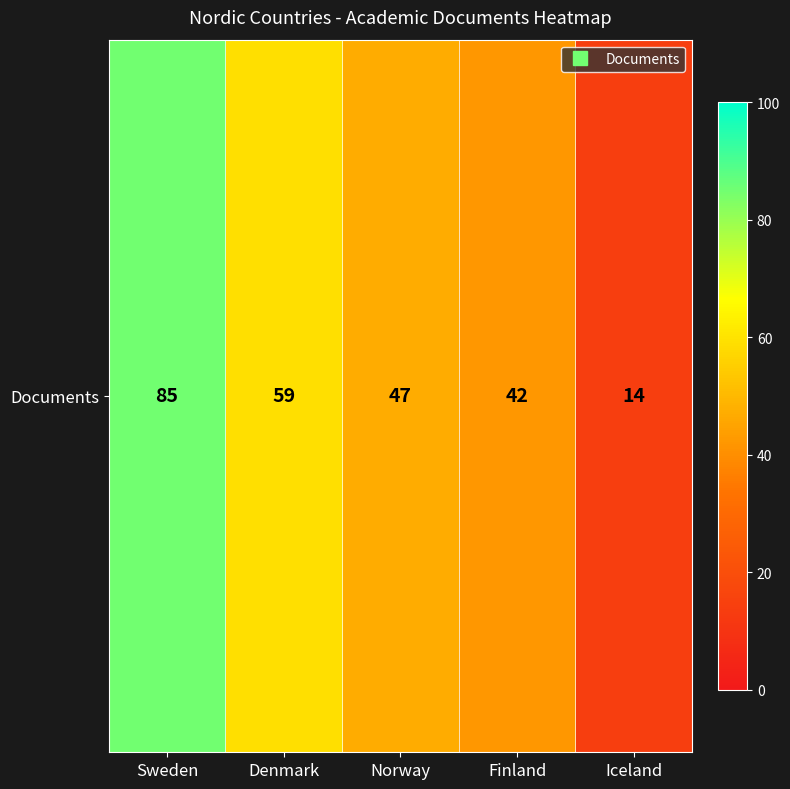

Read the value at Iceland, to the nearest 10.

10